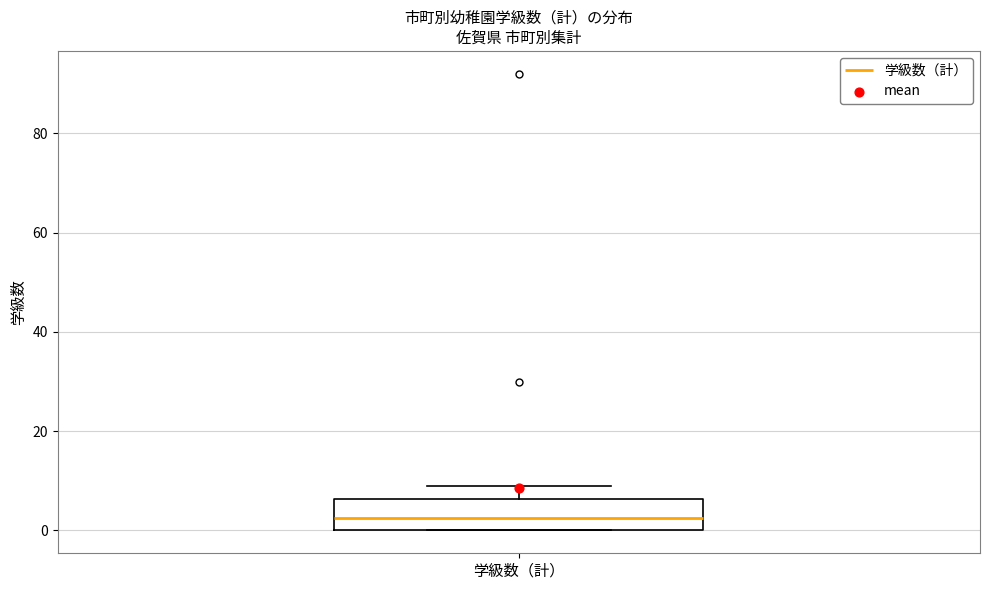

Read this box plot against the y-axis: the position of the median line, the range covered by the box, and the ends of both whiskers. The values are not printed on the chart, so give them approximately, as read against the axis.

median 2, box 0 to 6, whiskers 0 to 10